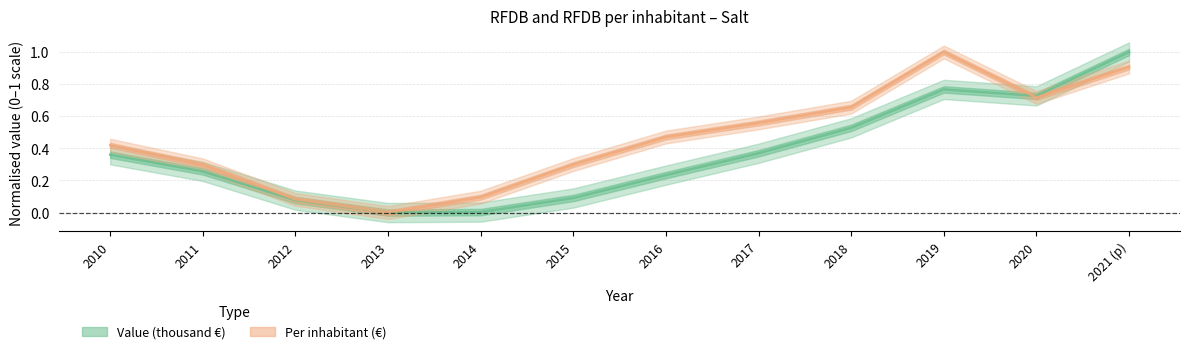

True or false: Per inhabitant (€) has a value of 0.6 at 2010.

False